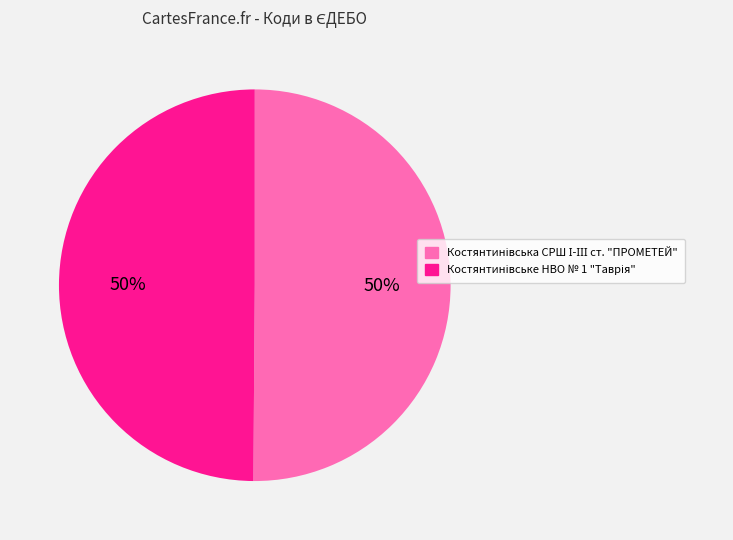

Count the number of slices in the pie.

2